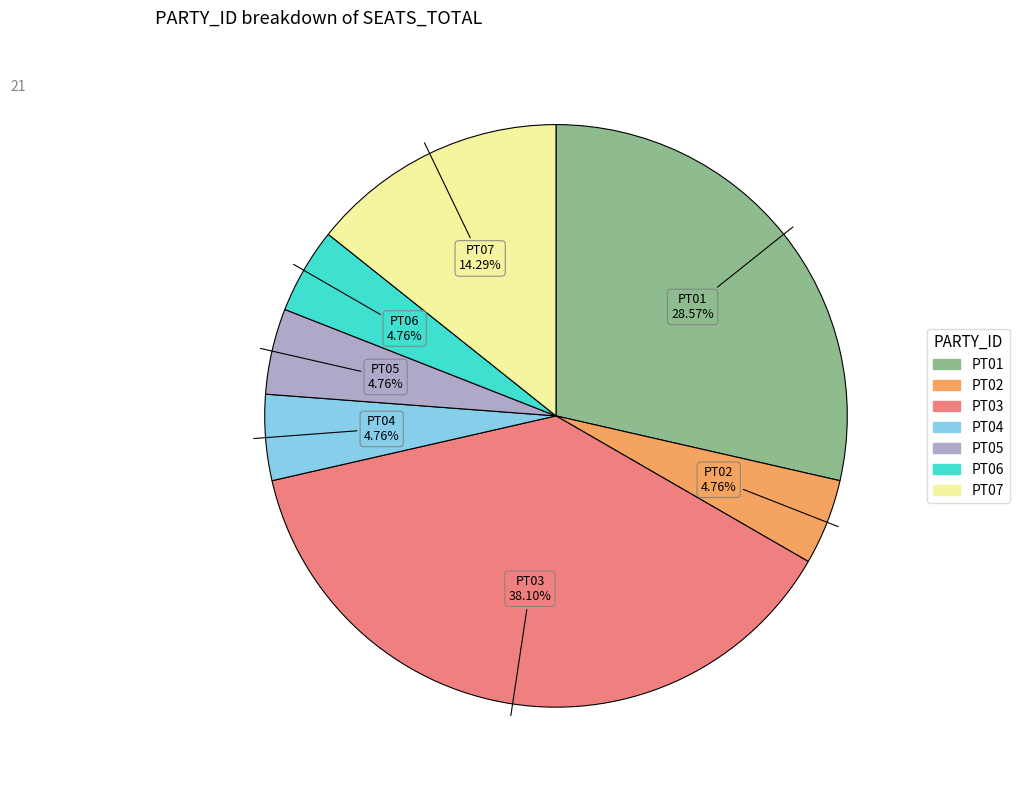

To the nearest percent, what is the combined percentage of PT02 and PT01?

33%